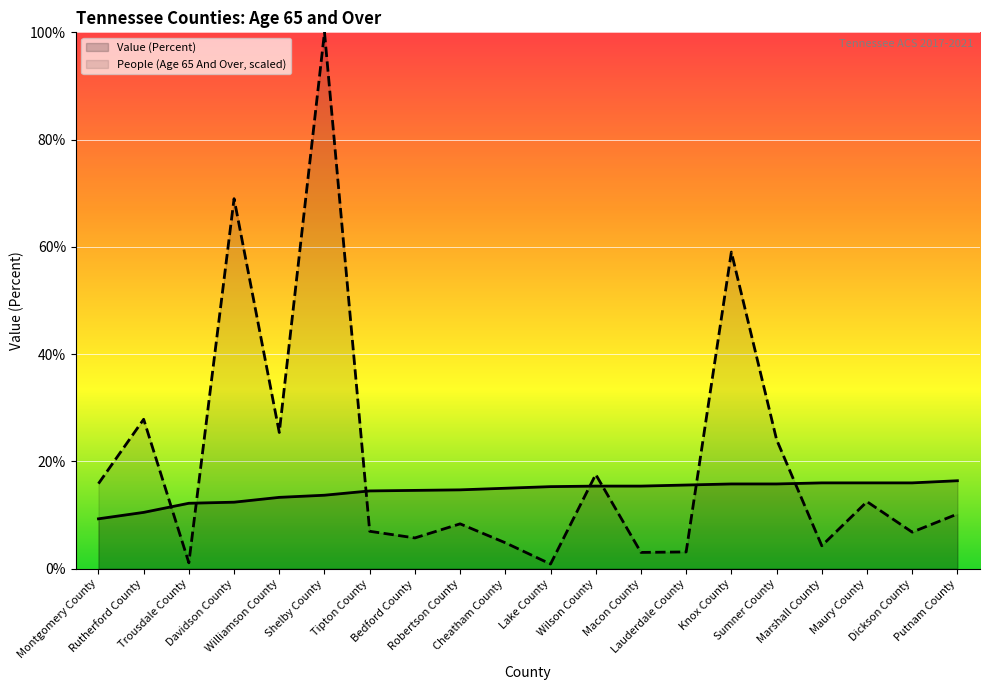

Read the Value (Percent) value at Marshall County.

16.0